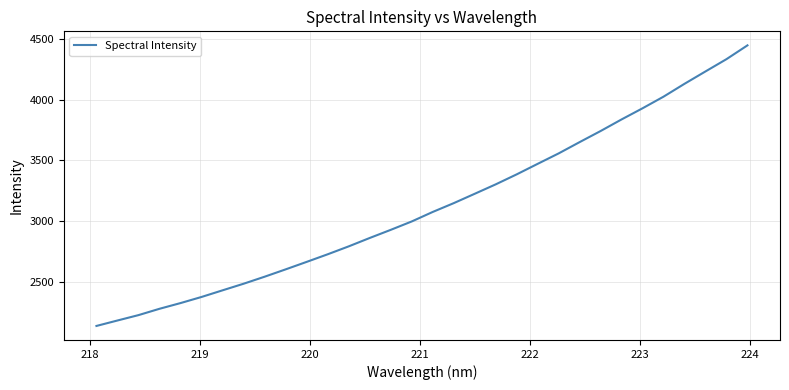

How many series are shown in this chart?

1